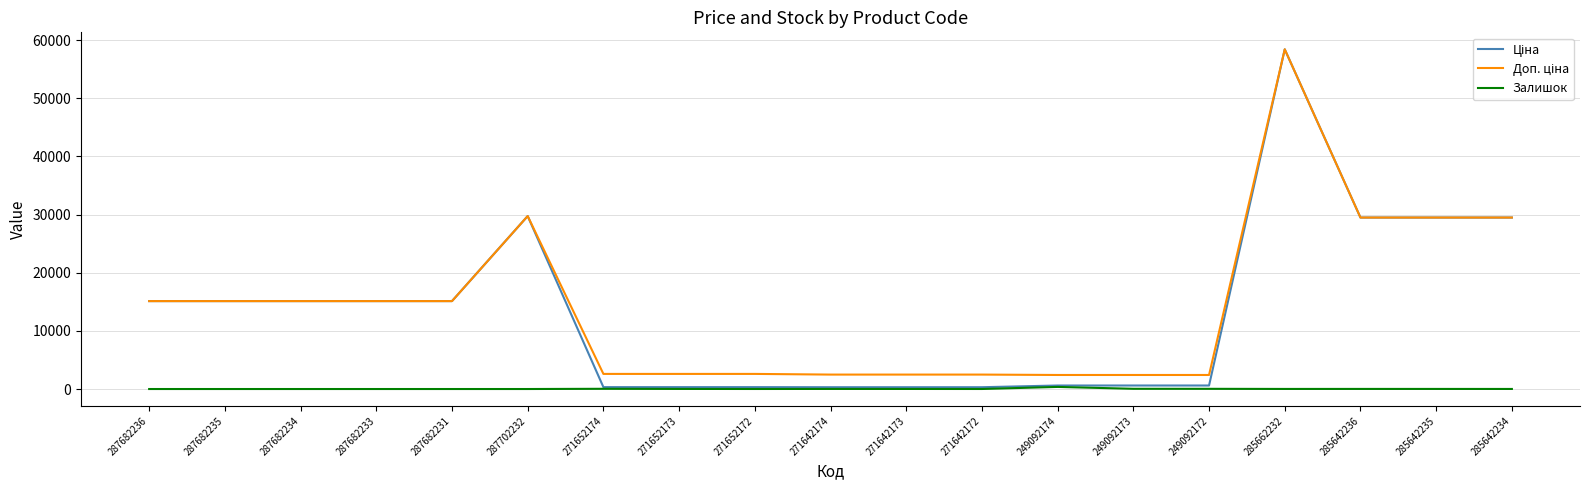

What is the greatest value displayed?

58426.5